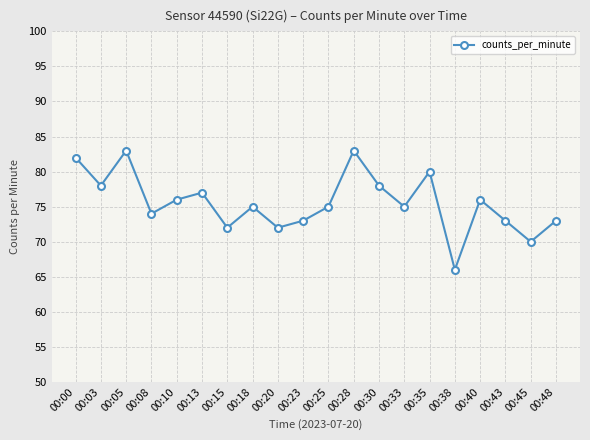

What is the change in value from 00:15 to 00:35?

+8